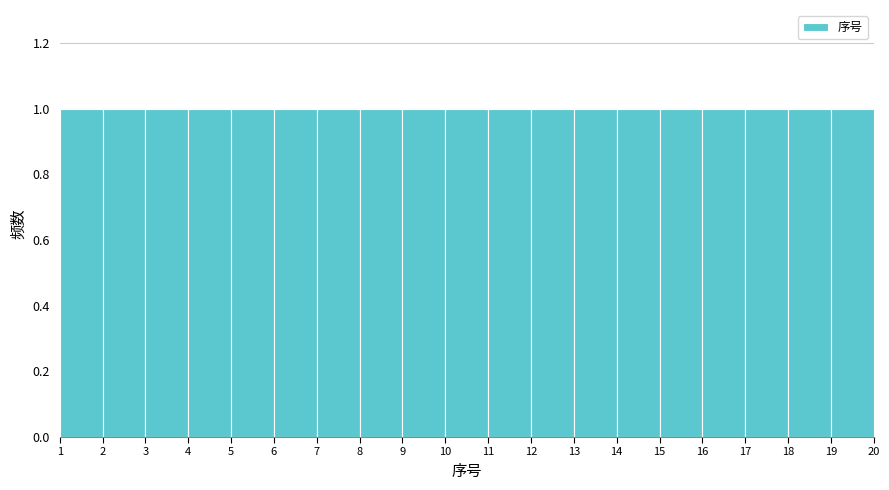

Reading left to right, transcribe this chart: for each bar, give the range it covers on the x-axis and its height. The values are not printed on the chart, so give them approximately, as read against the axis.

1 to 2: 1
2 to 3: 1
3 to 4: 1
4 to 5: 1
5 to 6: 1
6 to 7: 1
7 to 8: 1
8 to 9: 1
9 to 10: 1
10 to 11: 1
11 to 12: 1
12 to 13: 1
13 to 14: 1
14 to 15: 1
15 to 16: 1
16 to 17: 1
17 to 18: 1
18 to 19: 1
19 to 20: 1